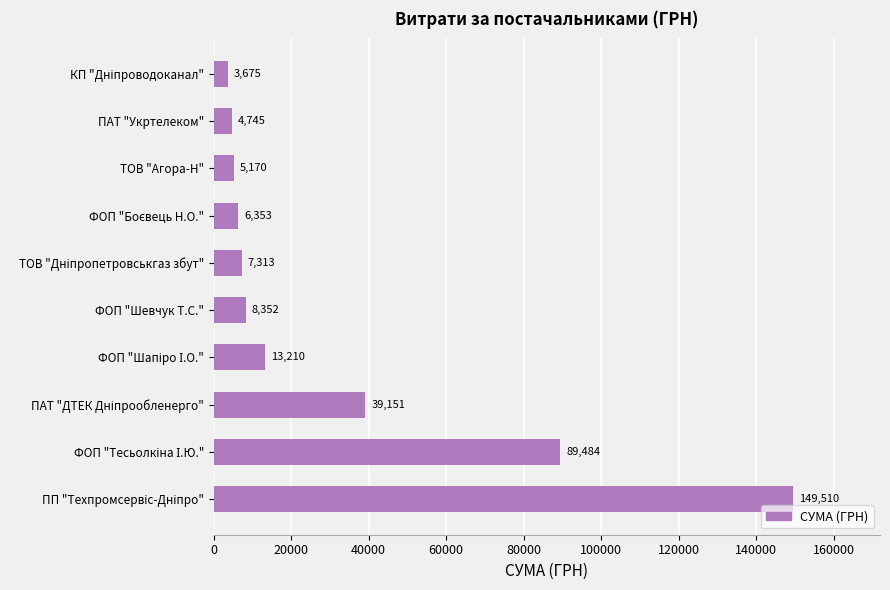

What is the change in value from ФОП "Шевчук Т.С." to ТОВ "Агора-Н"?

-3182.0